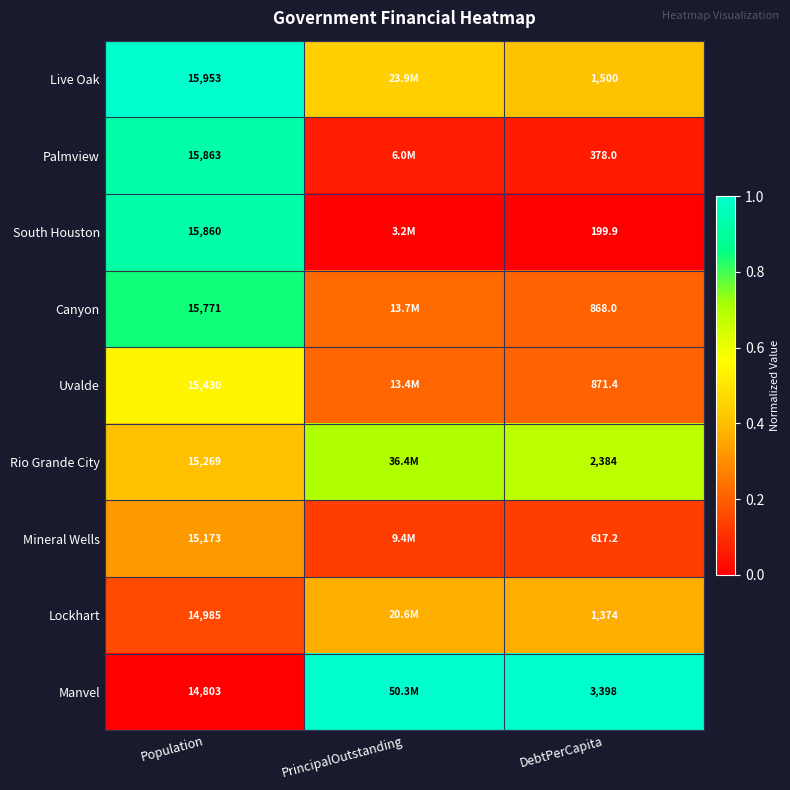

Which series changed the most between Population and DebtPerCapita?

South Houston